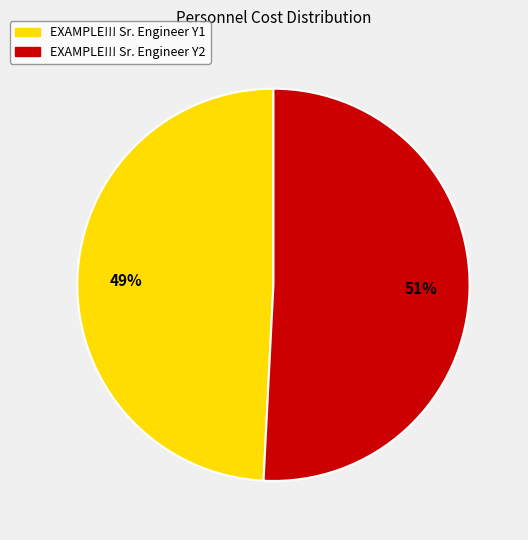

How many slices are in this pie chart?

2